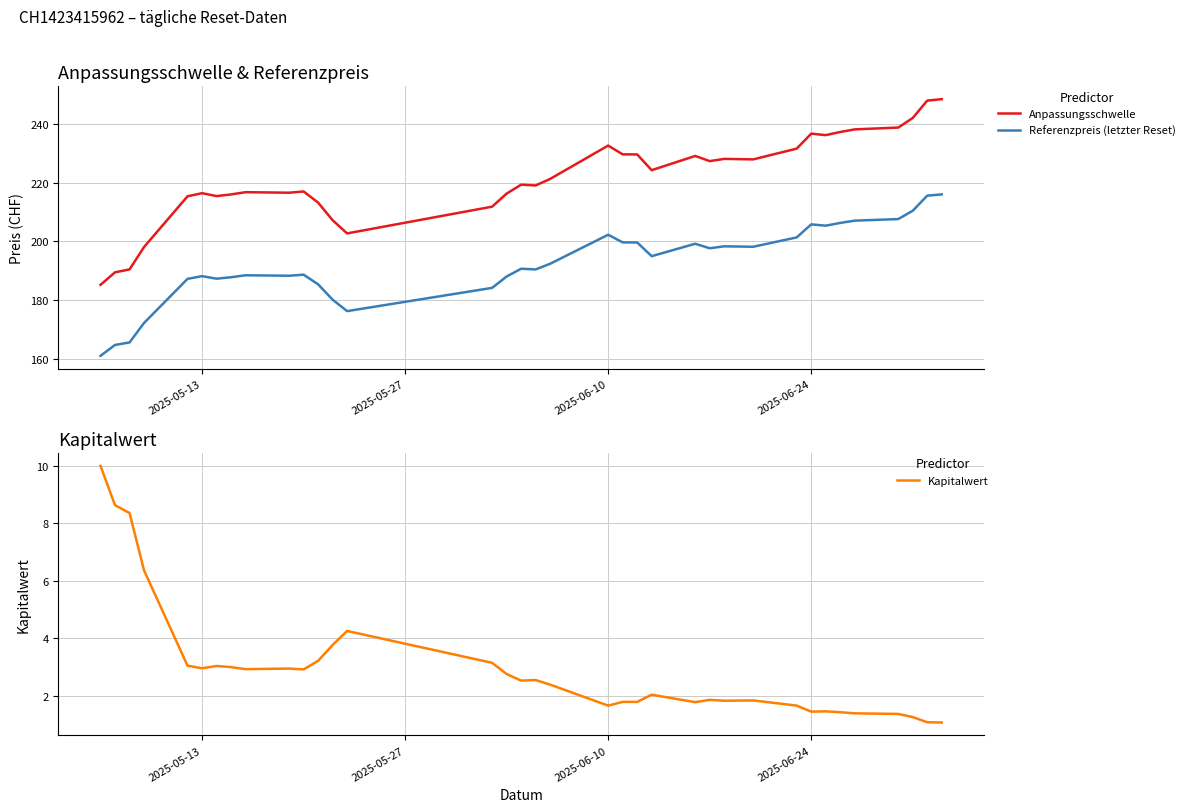

True or false: Referenzpreis (letzter Reset) and Anpassungsschwelle intersect in this chart.

False